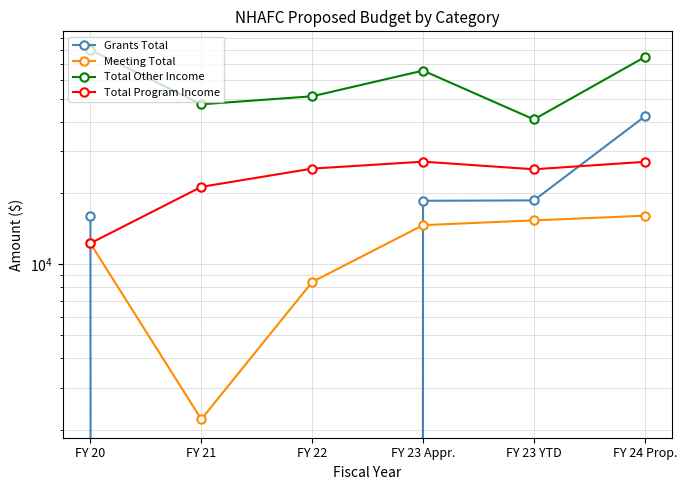

Between FY 20 and FY 24 Prop., which series saw the biggest shift?

Grants Total